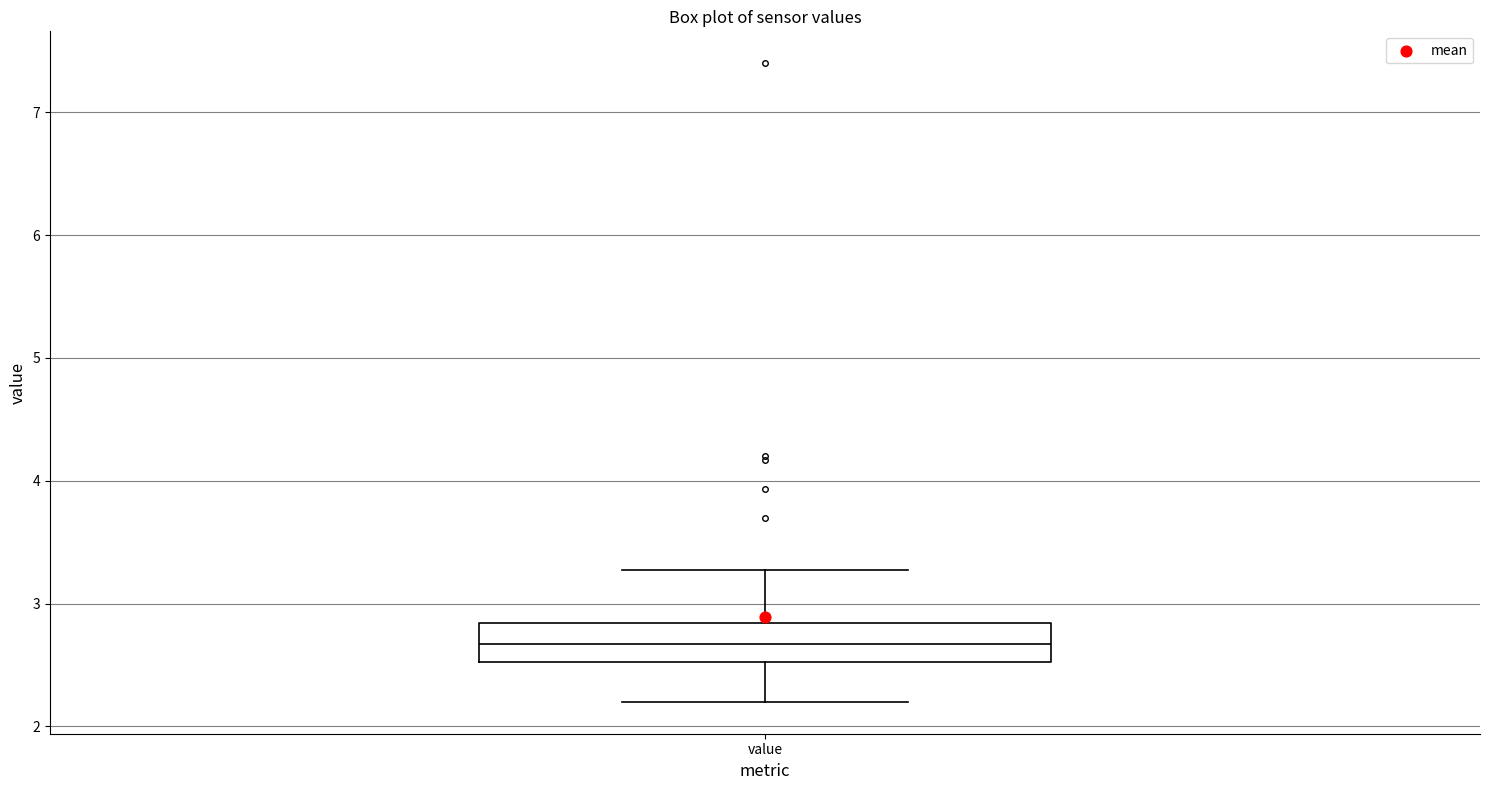

Read this box plot against the y-axis: the position of the median line, the range covered by the box, and the ends of both whiskers. The values are not printed on the chart, so give them approximately, as read against the axis.

median 2.7, box 2.5 to 2.8, whiskers 2.2 to 3.3